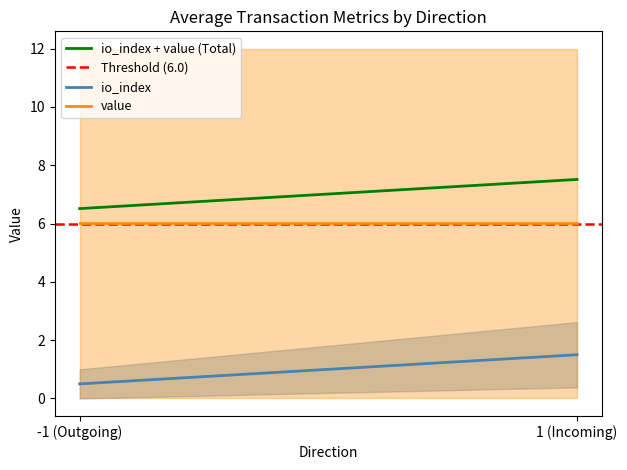

True or false: io_index and value cross at least once.

False